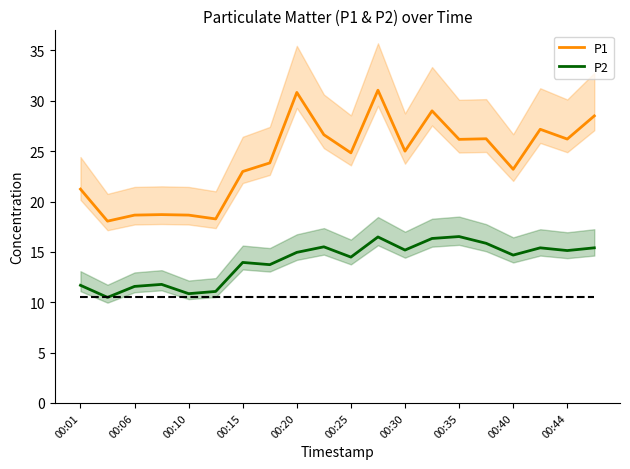

Rank the series by their average value, from highest to lowest.

P1, P2